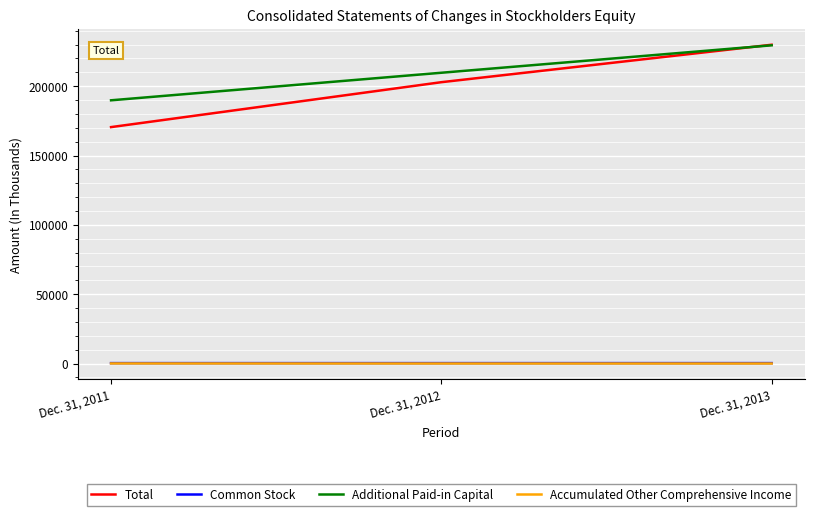

At which label does Additional Paid-in Capital reach its peak?

Dec. 31, 2013